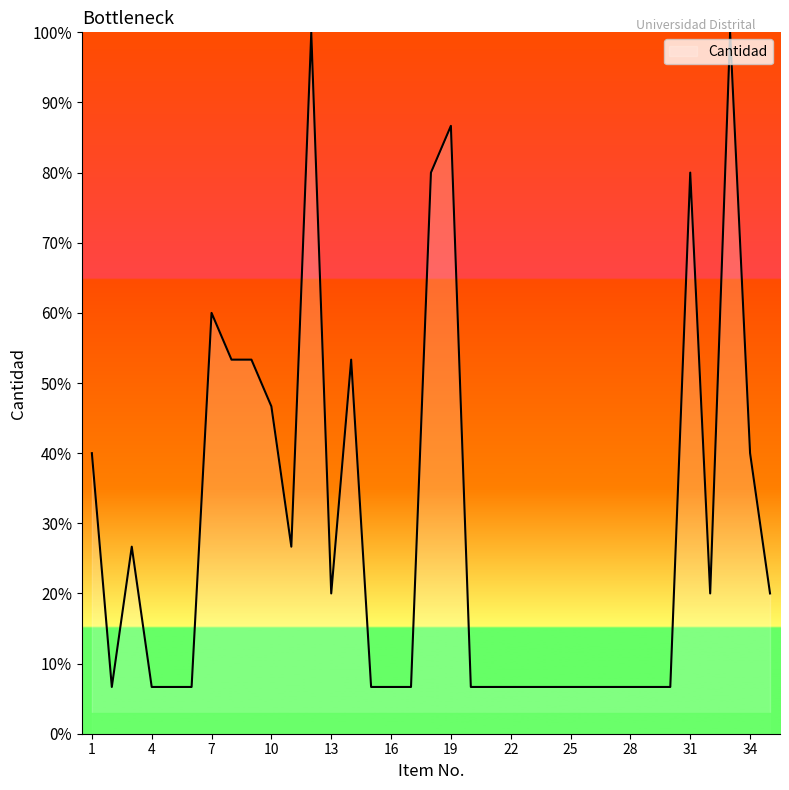

What is the maximum value shown in the chart?

100.0